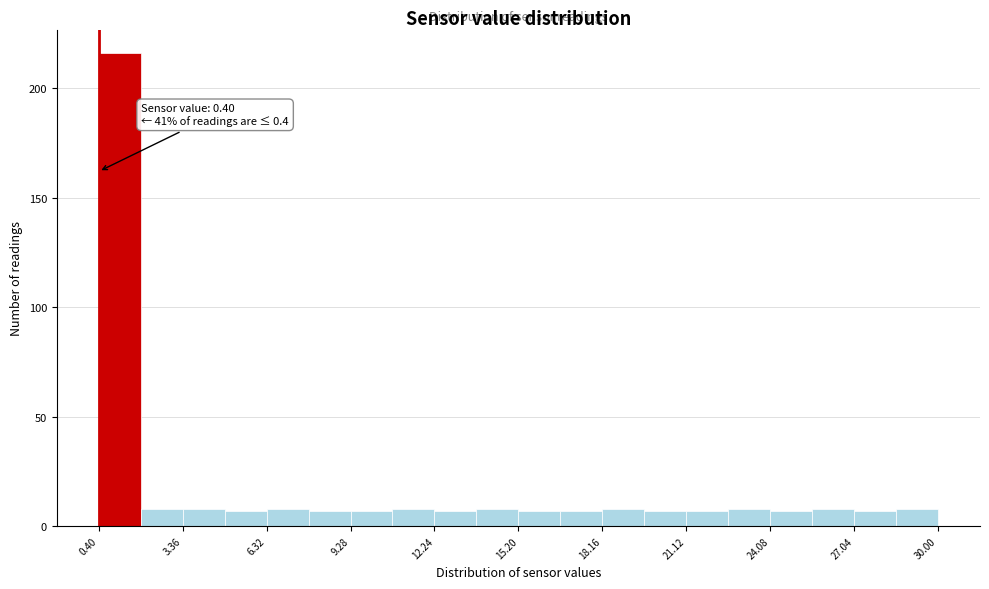

Around what value on the x-axis is the tallest bar? Give the approximate position of its centre, as read against the axis.

1.0